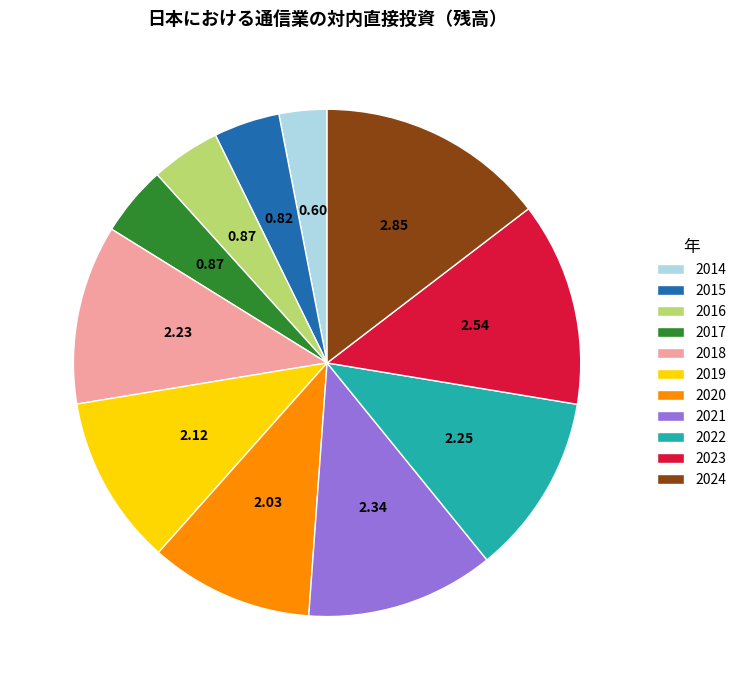

Does 2015 account for over 50% of the chart?

No